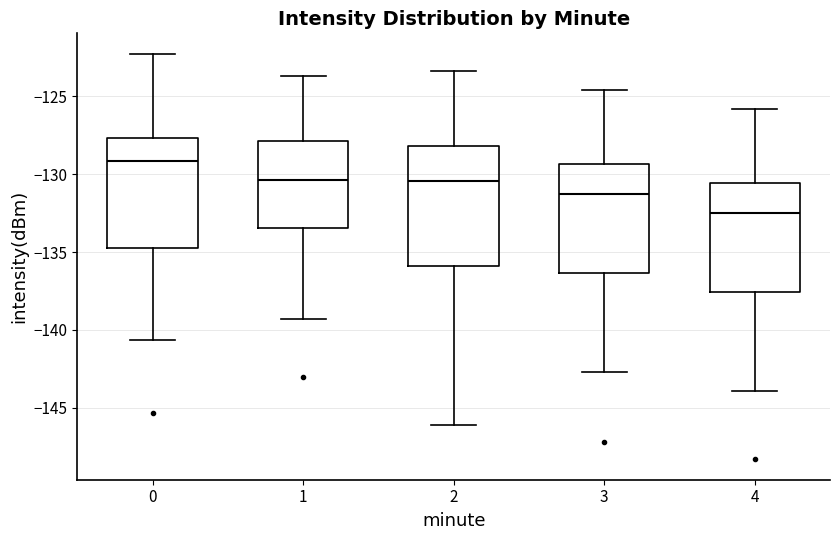

Which box's median line is the highest?

0